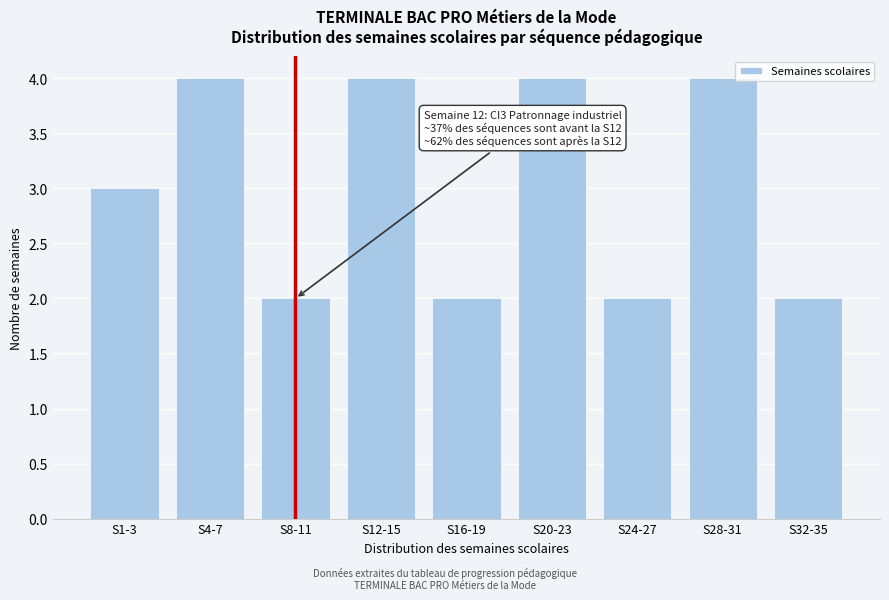

Reading left to right, extract all data points from this chart.

S1-3=3	S4-7=4	S8-11=2	S12-15=4	S16-19=2	S20-23=4	S24-27=2	S28-31=4	S32-35=2